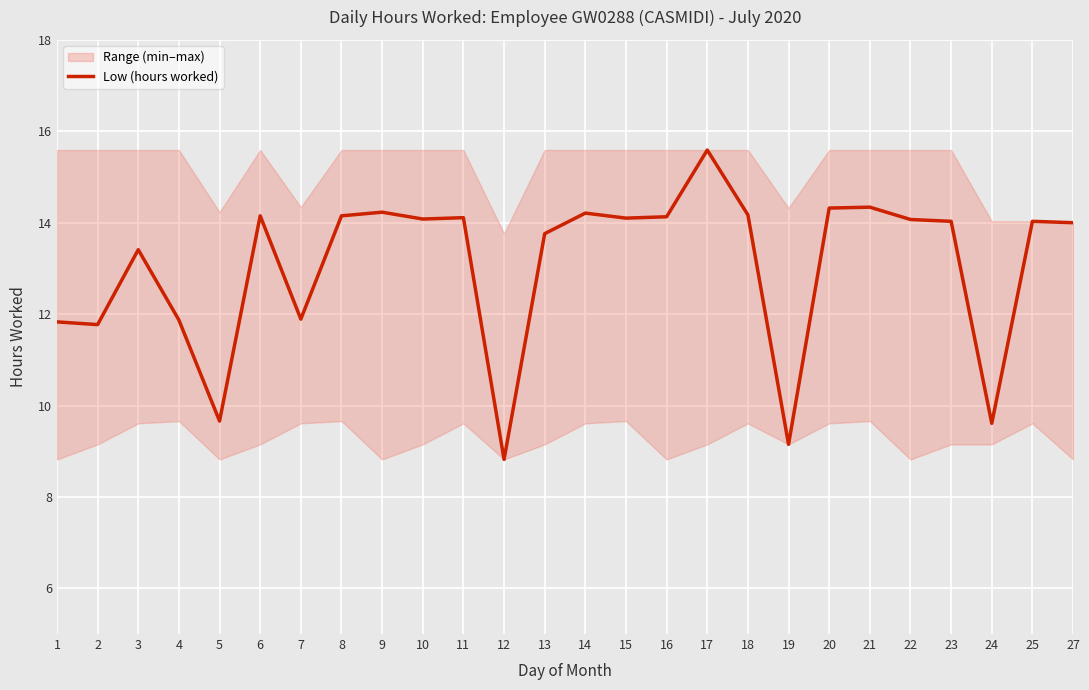

What is the maximum value shown in the chart?

15.6